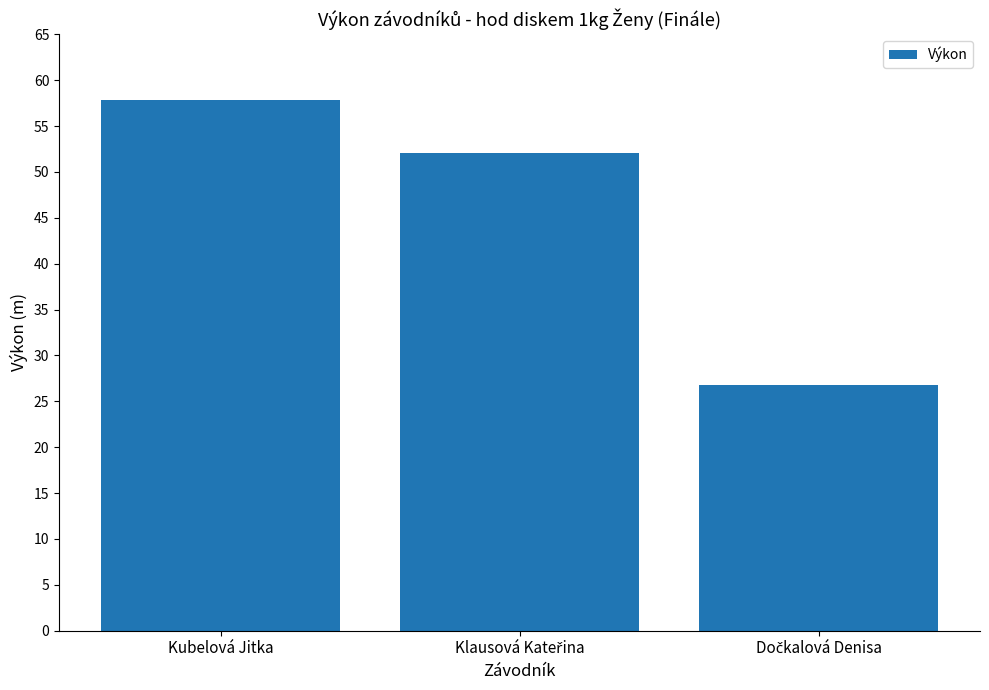

Reading right to left, list all the values displayed in this chart.

26.7	52.0	57.9